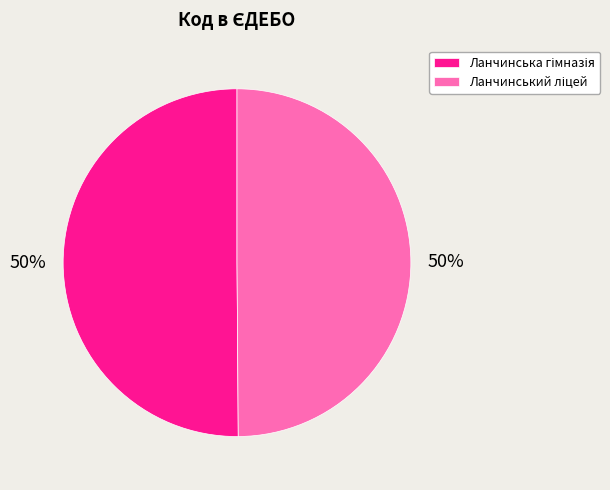

To the nearest percent, what is the average slice percentage?

50%